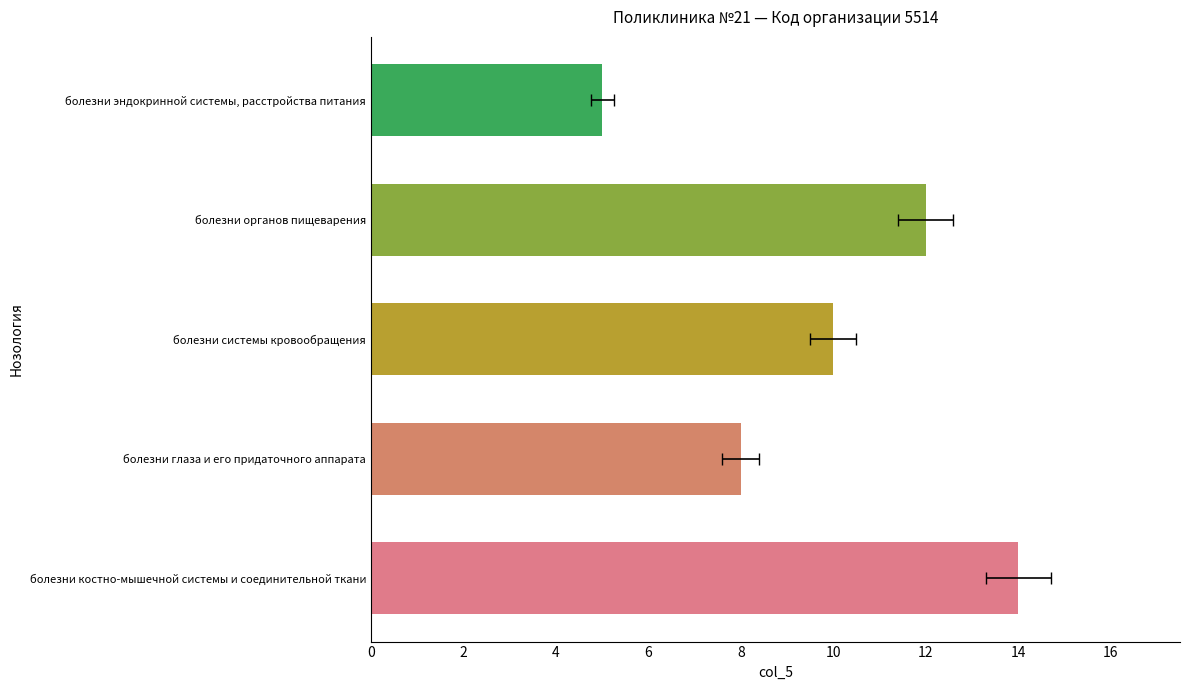

What is the sum of all values?

49